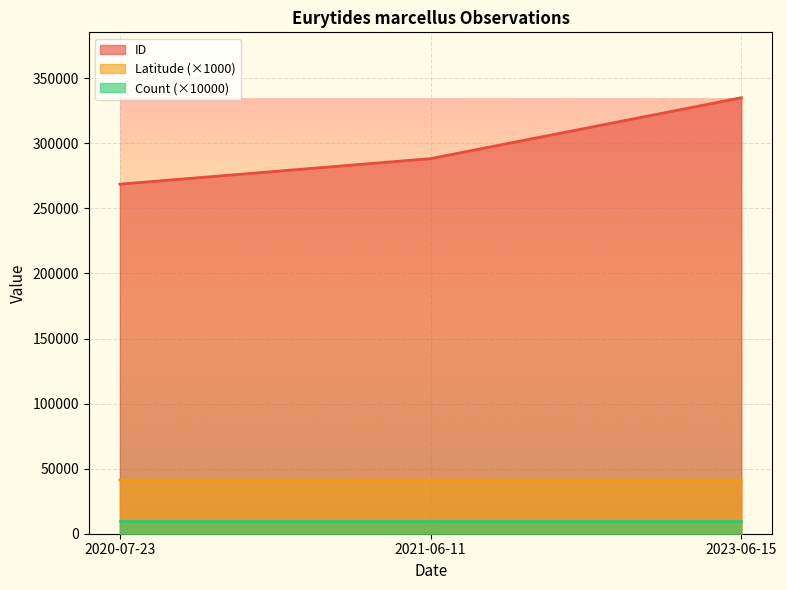

Between 2023-06-15 and 2020-07-23, which is larger?

2023-06-15